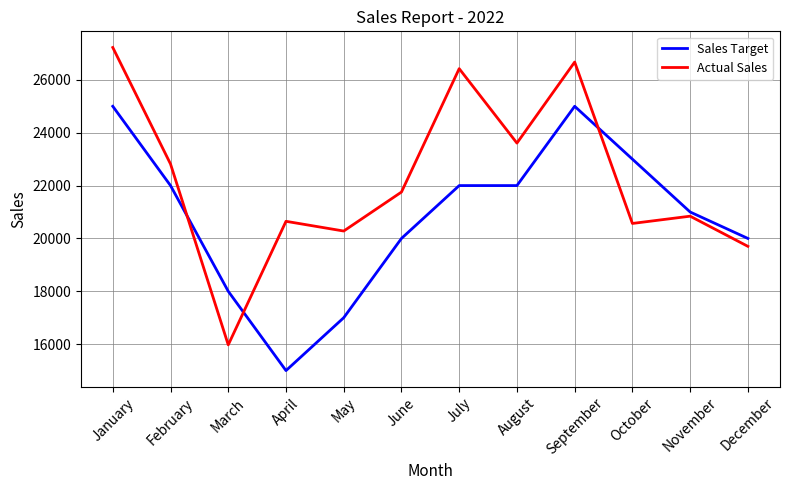

What is the difference between the Actual Sales values at March and January?

11252